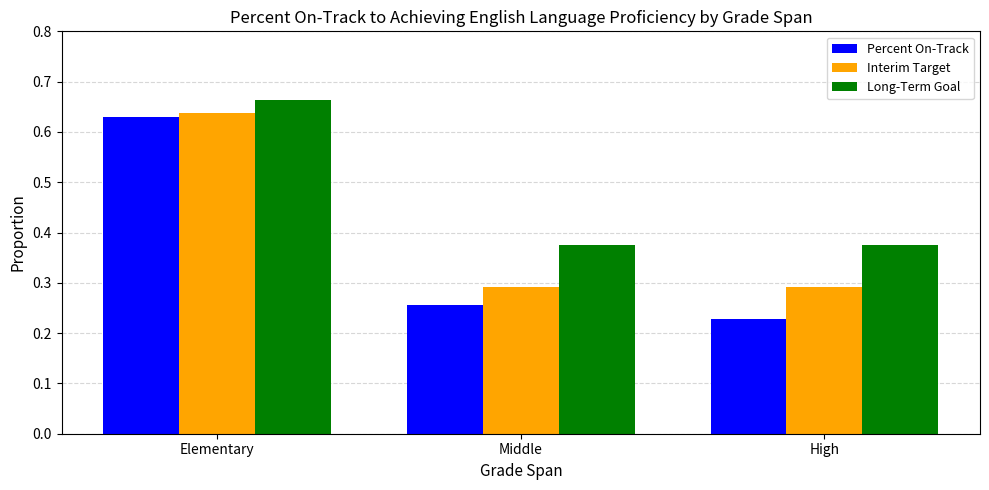

How many Percent On-Track values are between 0 and 1?

3